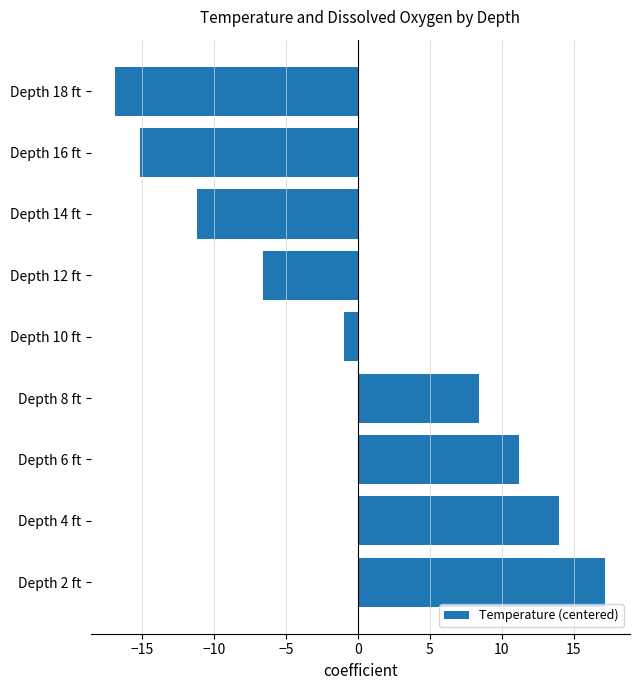

Which has a higher value, Depth 18 ft or Depth 6 ft?

Depth 6 ft